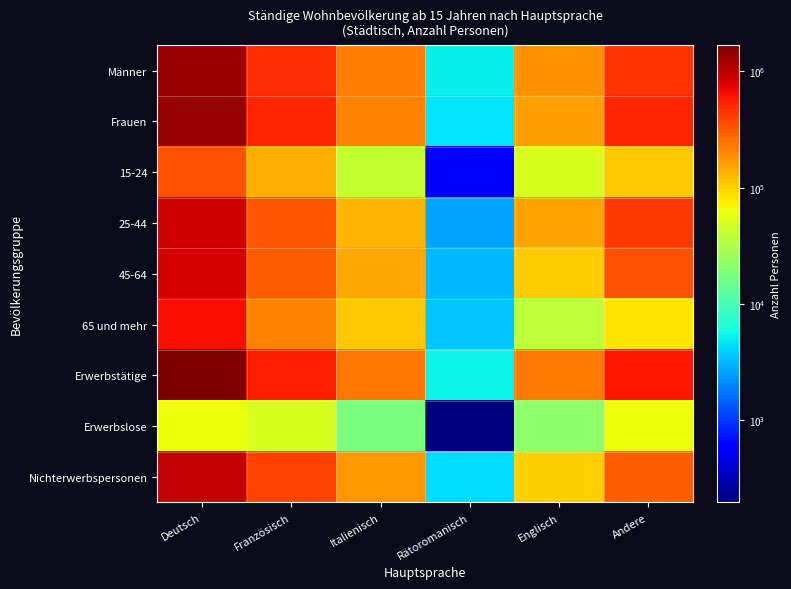

What is the minimum value shown in the chart?

198